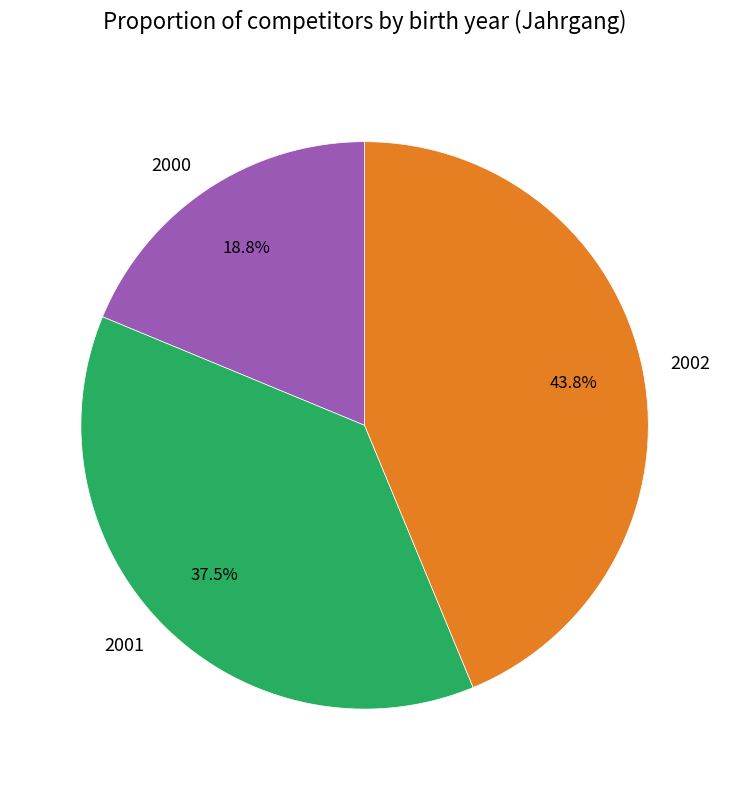

Which slice is the smallest?

2000